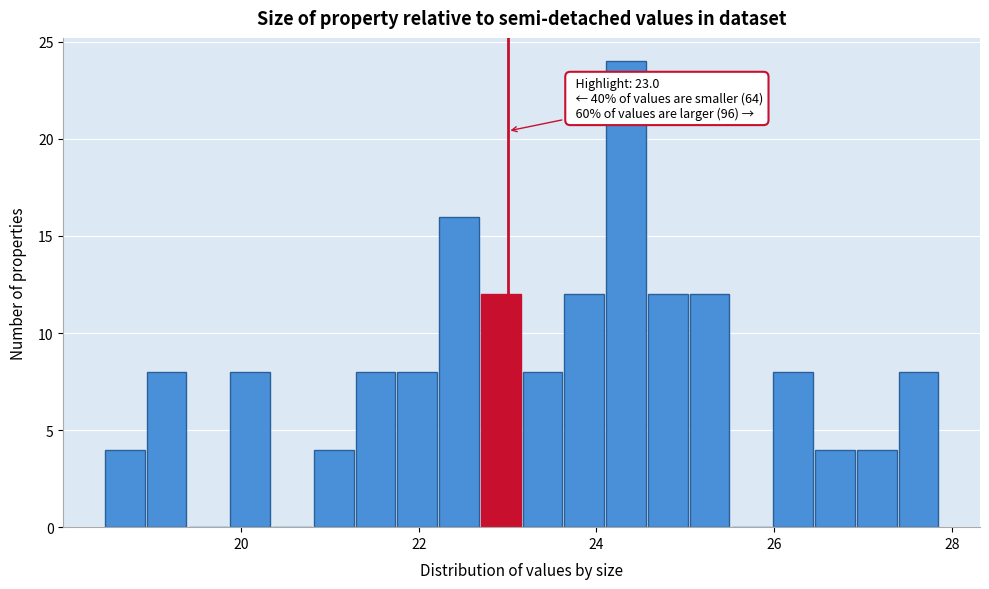

Around what value on the x-axis is the tallest bar? Give the approximate position of its centre, as read against the axis.

24.4